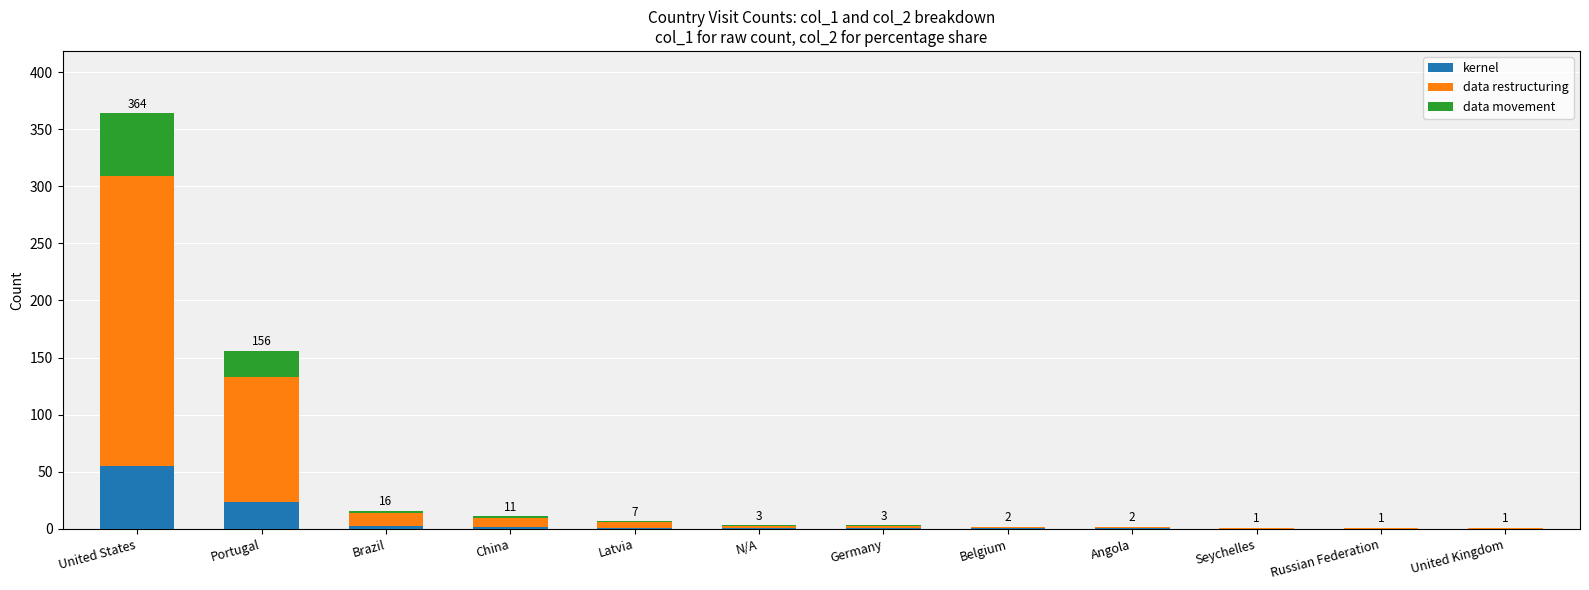

What is the total value across all series at Belgium?

2.0